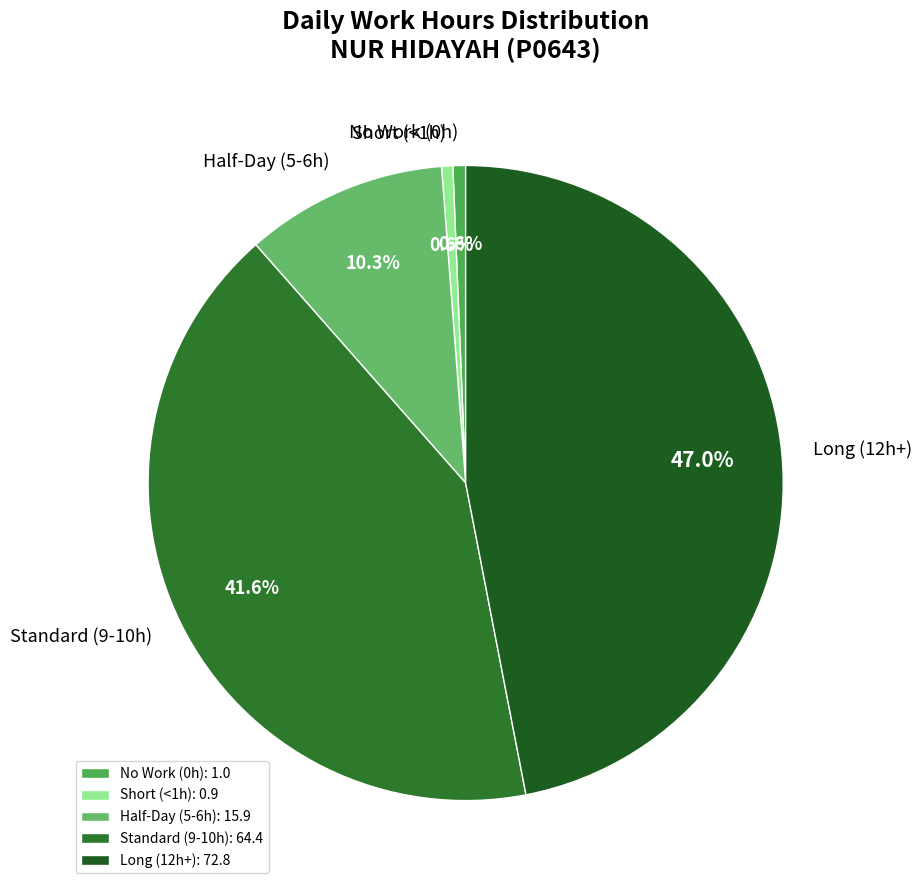

What percentage do Standard (9-10h) and Half-Day (5-6h) together represent?

51.8%